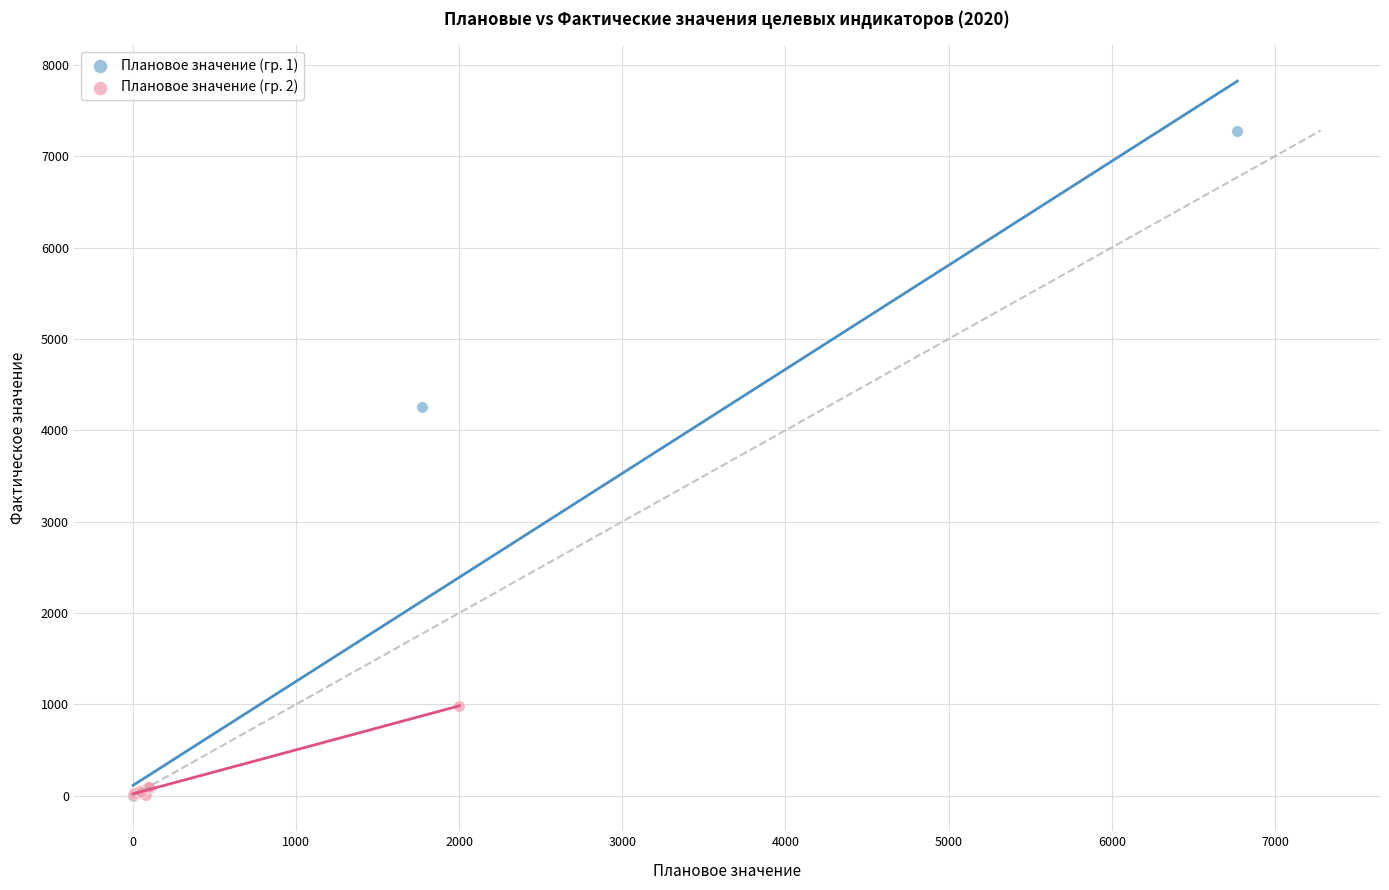

Which series contains the highest Y value?

Плановое значение (гр. 1)